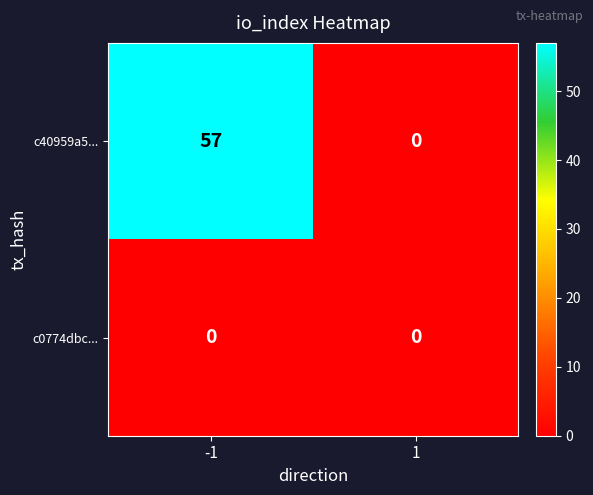

What is the sum of the c40959a5... values at 1 and -1?

57